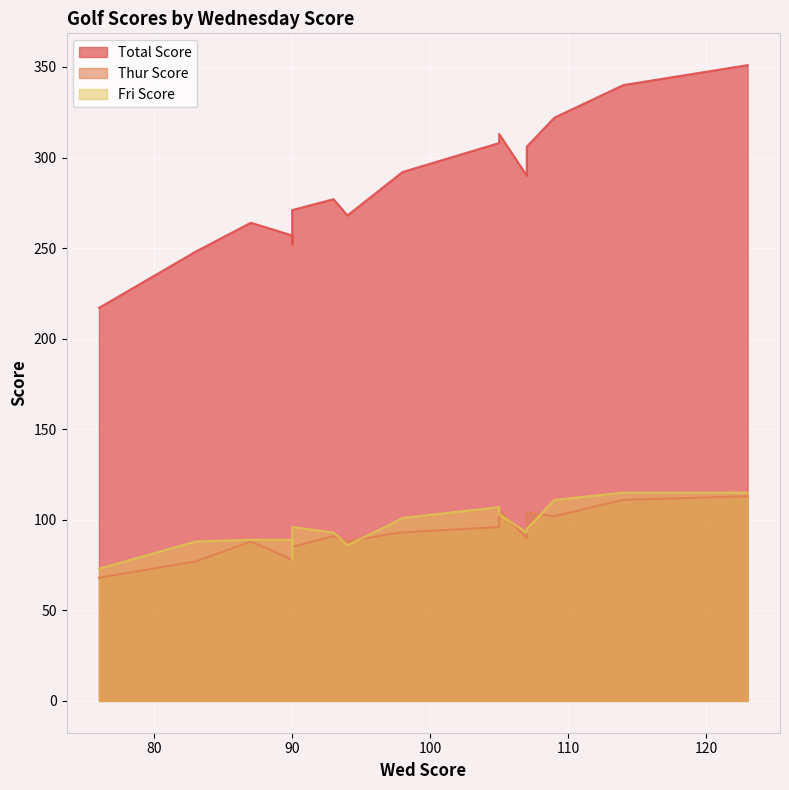

Reading left to right, transcribe all the data shown in this chart.

Total Score: 76=217	83=248	90=257	90=252	90=271	87=264	94=268	93=277	97=286	98=292	107=290	105=308	105=313	107=306	109=322	114=340	123=351
Thur Score: 76=68	83=77	90=78	90=84	90=85	87=88	94=88	93=91	97=92	98=93	107=90	105=96	105=105	107=104	109=102	114=111	123=113
Fri Score: 76=73	83=88	90=89	90=78	90=96	87=89	94=86	93=93	97=97	98=101	107=93	105=107	105=103	107=95	109=111	114=115	123=115